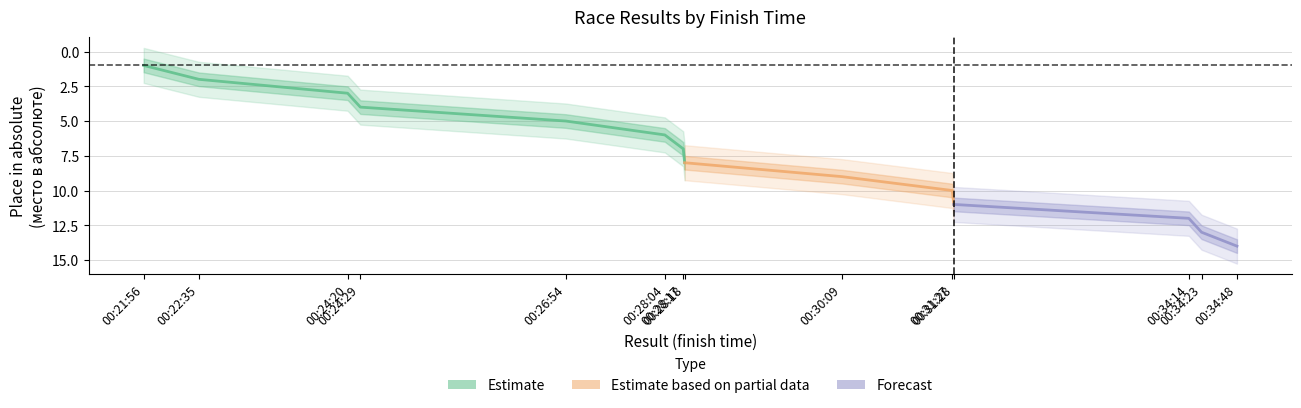

What is the sum of the values at 00:28:17 and 00:26:54?

12